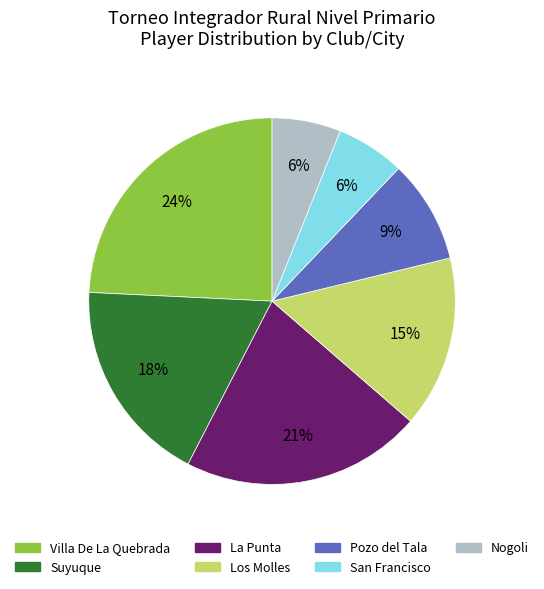

To the nearest percent, what portion does Pozo del Tala represent?

9%